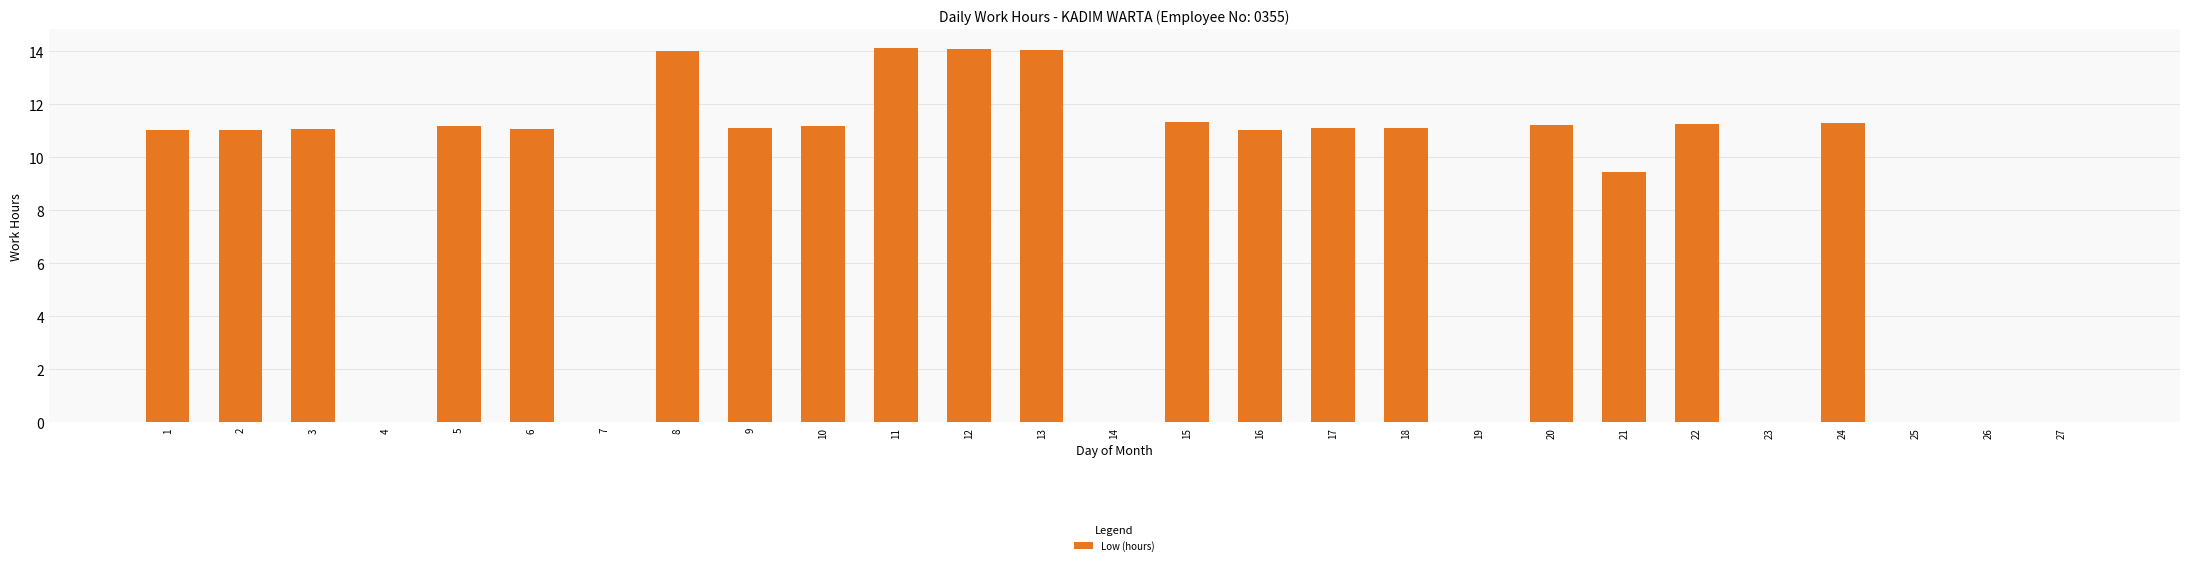

What is the change in value from 4 to 9?

+11.1